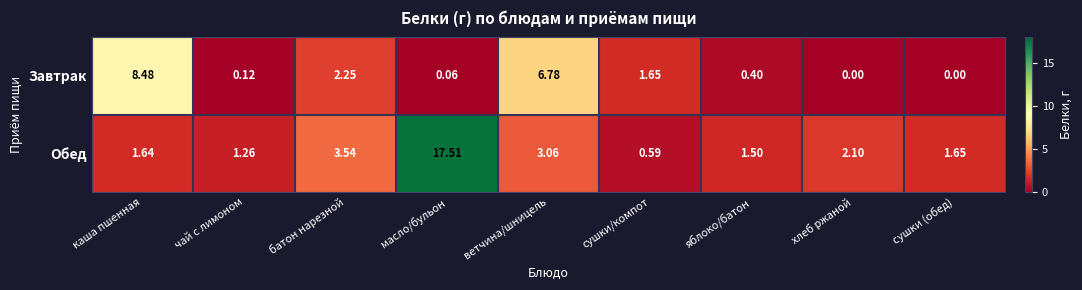

Which series changed the most between каша пшенная and яблоко/батон?

Завтрак